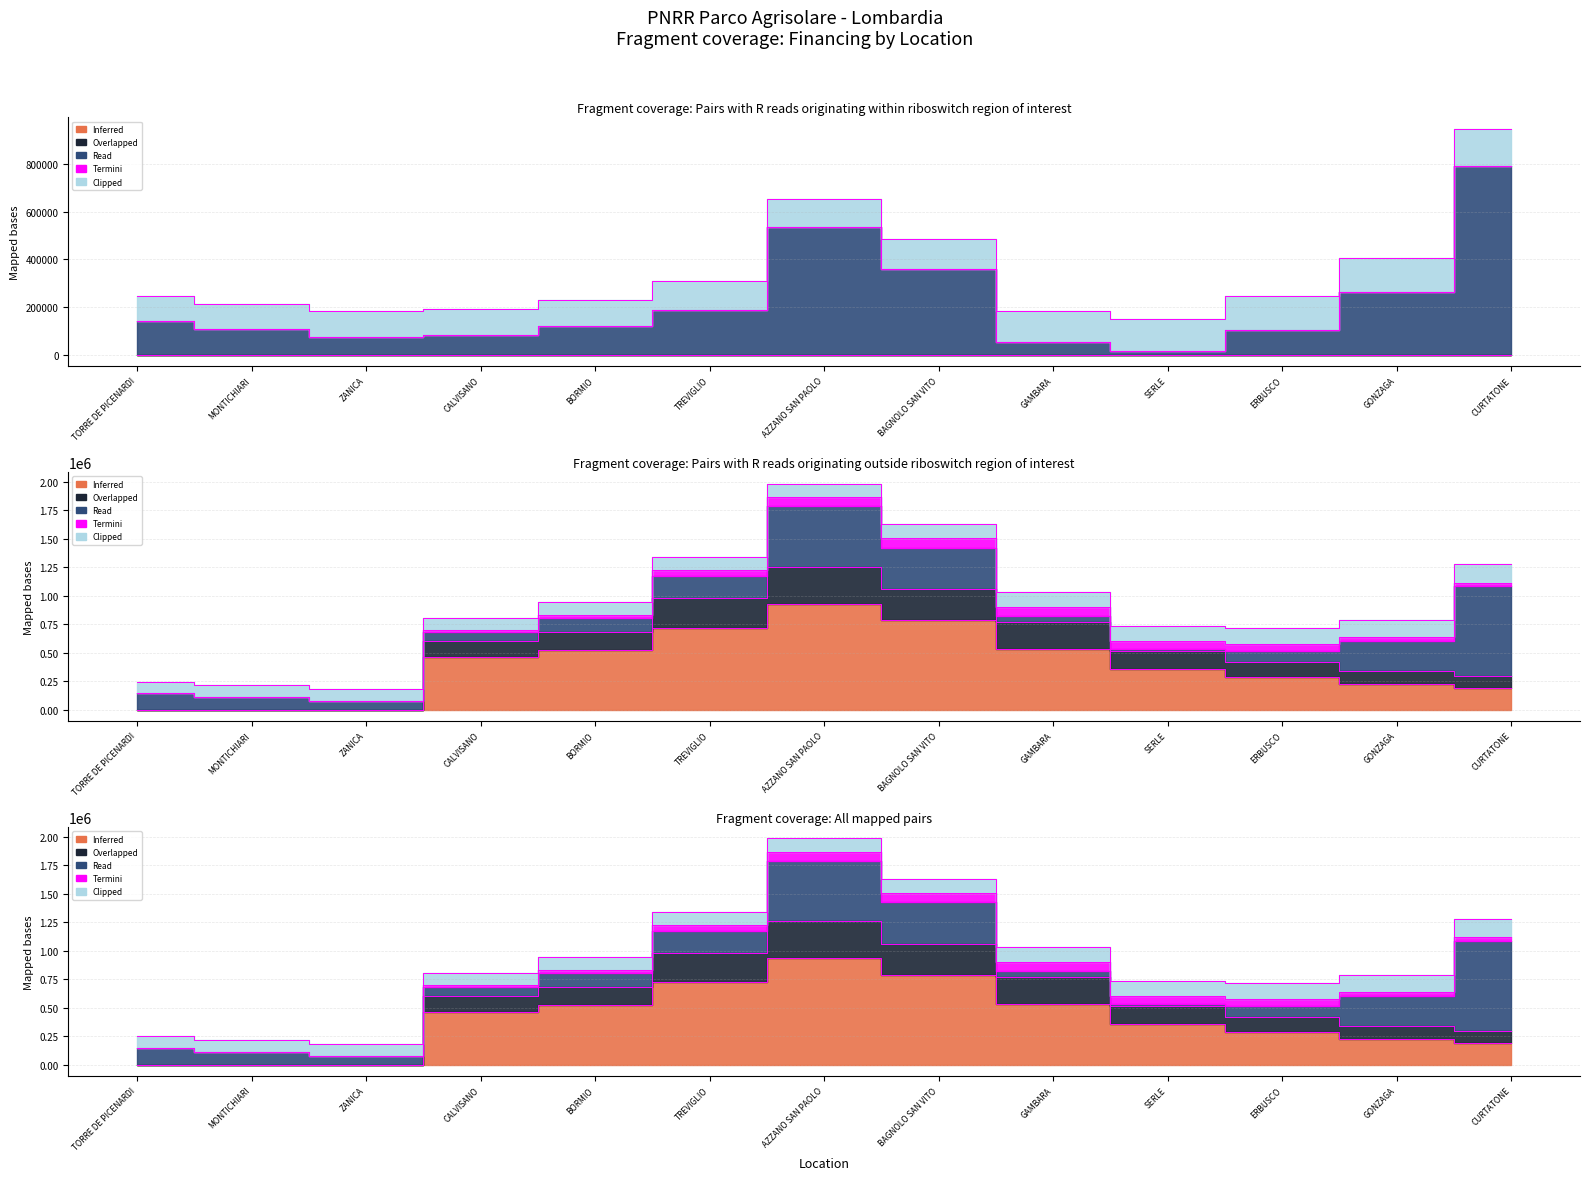

What is the difference between the Overlapped values at MONTICHIARI and GONZAGA?

337040.0